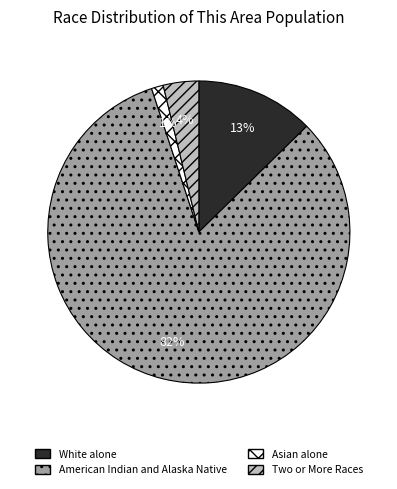

To the nearest percent, what percentage of the pie is White alone?

13%